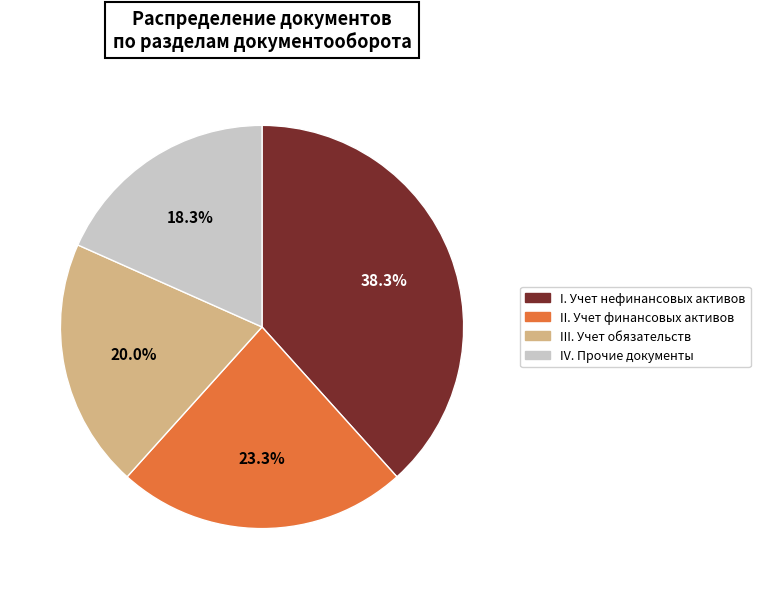

Does II. Учет финансовых активов represent more than half of the total?

No